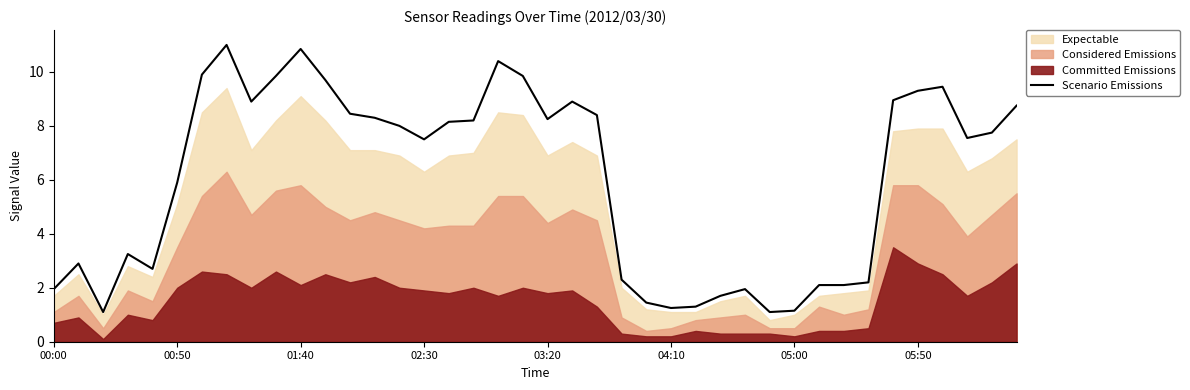

What is the difference between the values at 9 and 35?

0.5